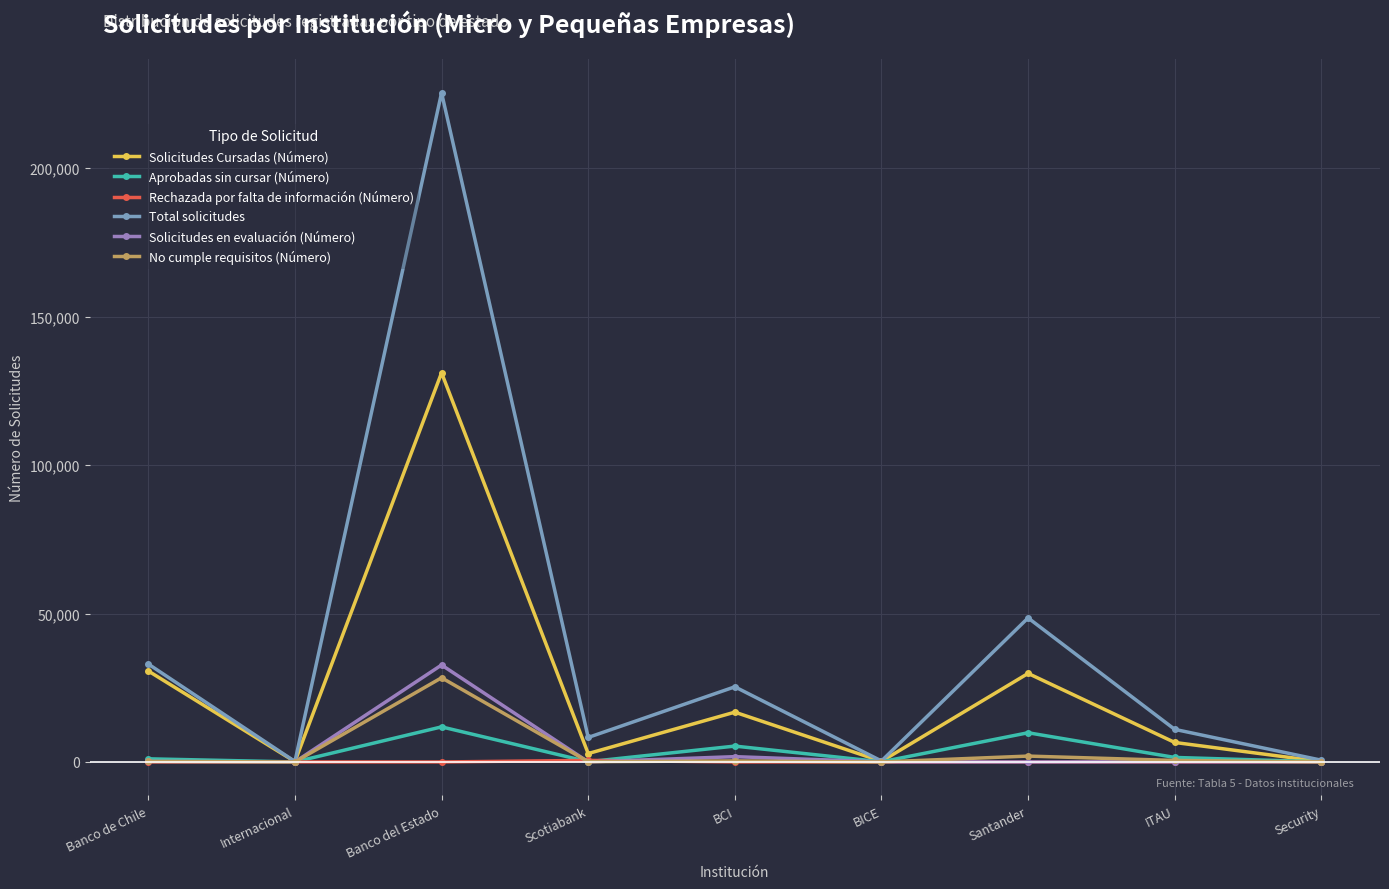

What is the average value of the No cumple requisitos (Número) series?

3500